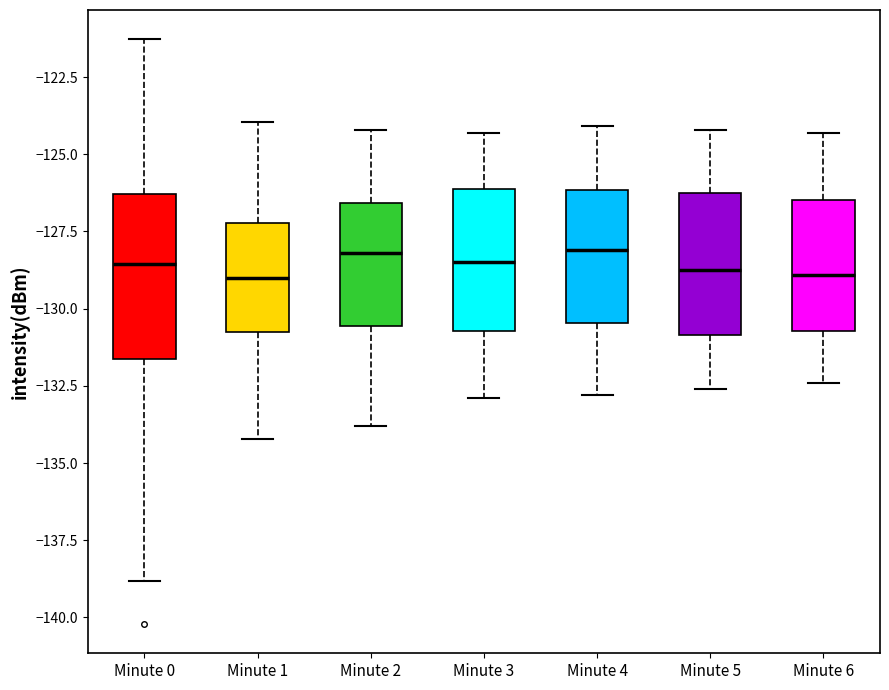

Reading left to right, transcribe this box plot: for each box, give where its median line is, the range the box spans, and where its two whiskers end, as read against the y-axis. The values are not printed on the chart, so give them approximately, as read against the axis.

Minute 0: median -128.5, box -131.5 to -126.5, whiskers -139.0 to -121.5
Minute 1: median -129.0, box -131.0 to -127.0, whiskers -134.0 to -124.0
Minute 2: median -128.0, box -130.5 to -126.5, whiskers -134.0 to -124.0
Minute 3: median -128.5, box -130.5 to -126.0, whiskers -133.0 to -124.5
Minute 4: median -128.0, box -130.5 to -126.0, whiskers -133.0 to -124.0
Minute 5: median -128.5, box -131.0 to -126.0, whiskers -132.5 to -124.0
Minute 6: median -129.0, box -130.5 to -126.5, whiskers -132.5 to -124.5